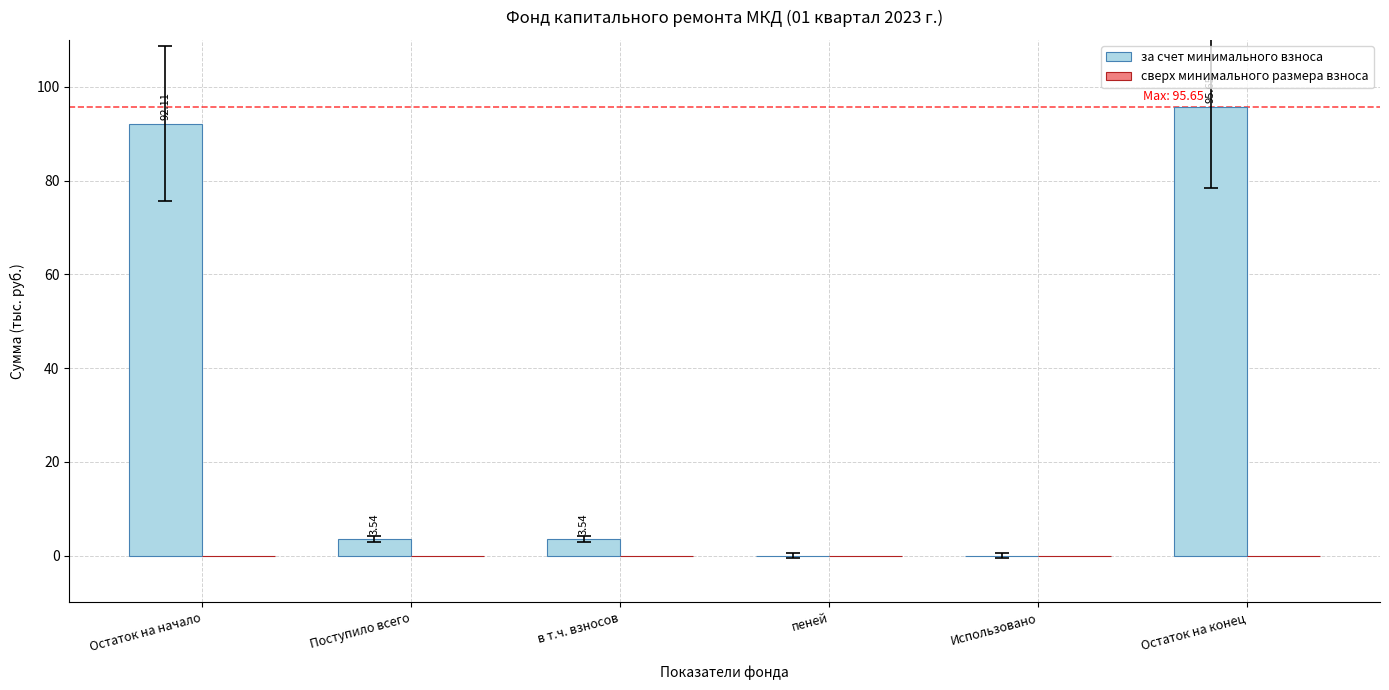

Which has a higher value, Остаток на конец or Поступило всего?

Остаток на конец